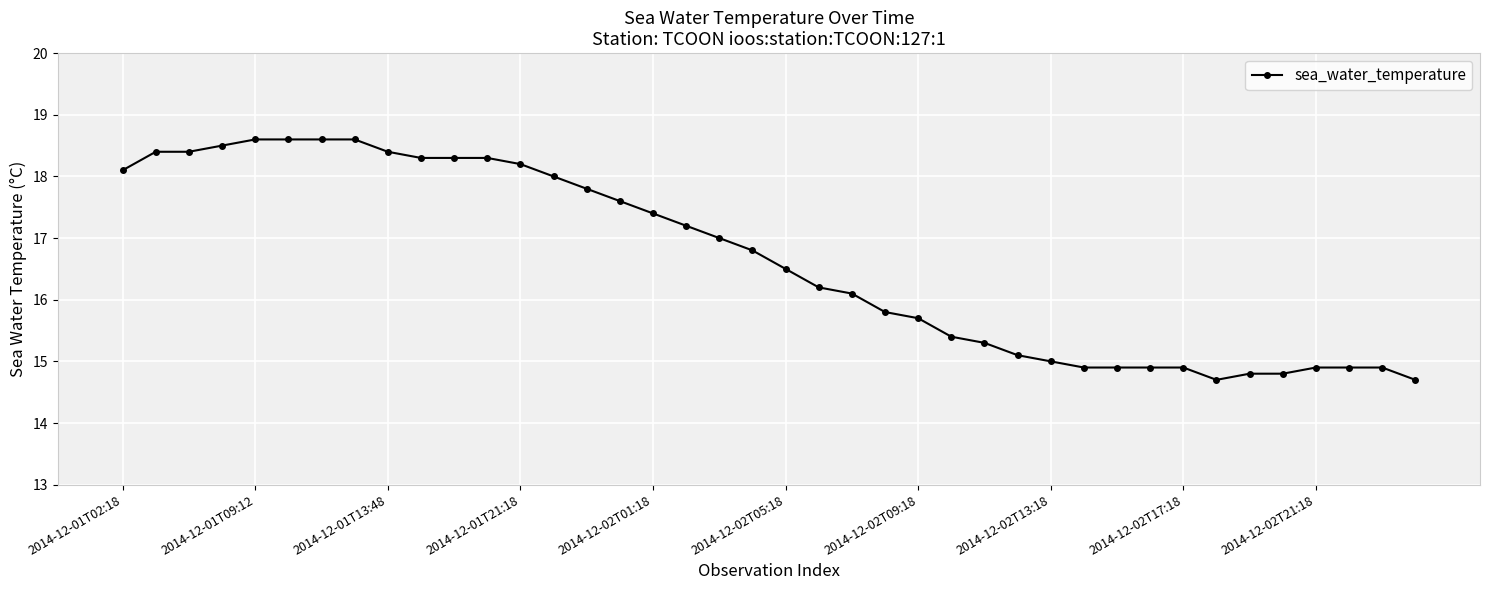

What is the value of the 34th point from the left?

14.7